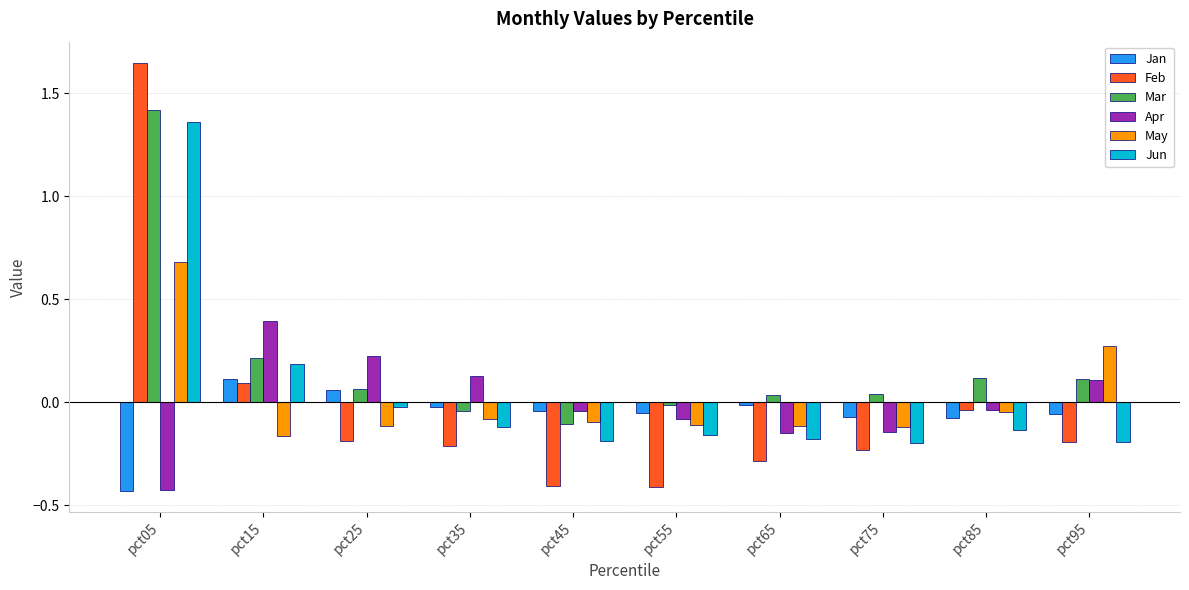

At which category does the chart reach its peak across all series?

pct05